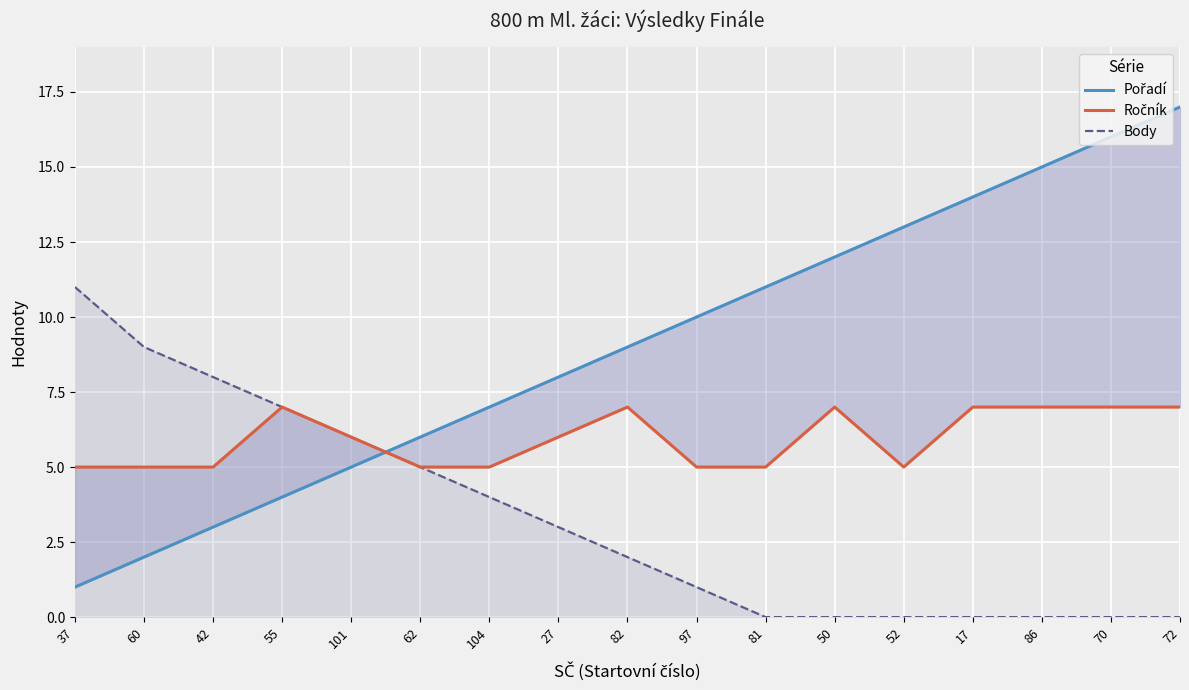

Which category has the highest value in the Pořadí series?

72